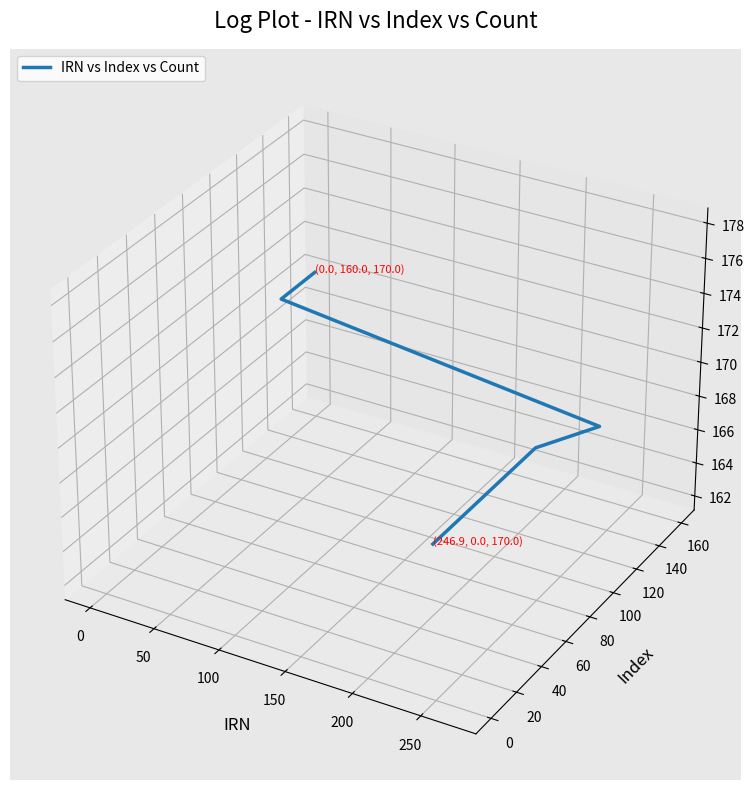

True or false: the data shows -0.0 at 50.

False